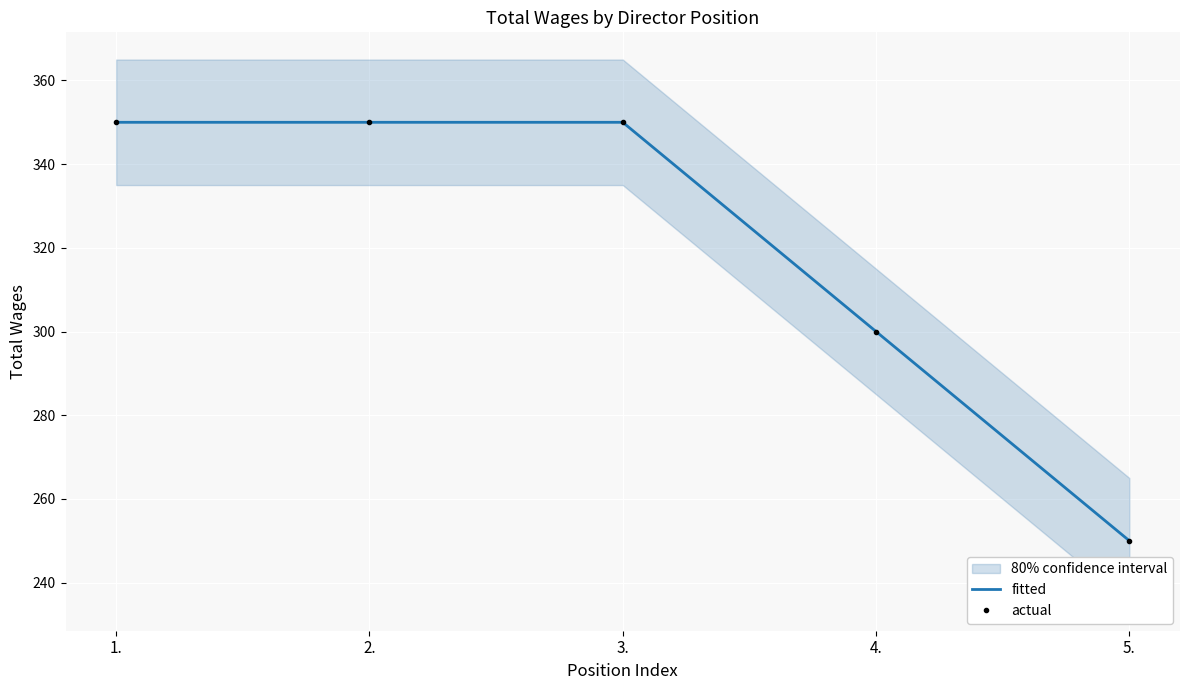

What position from the right is 1.?

5